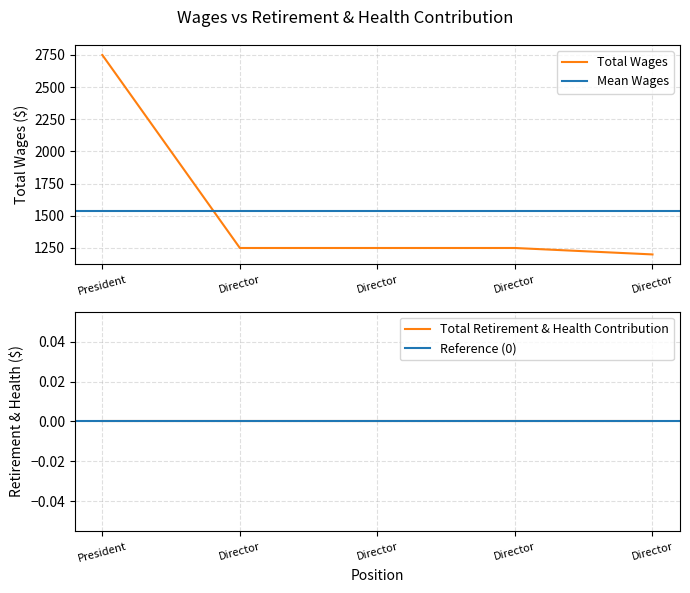

What is the minimum value shown in the chart?

1200